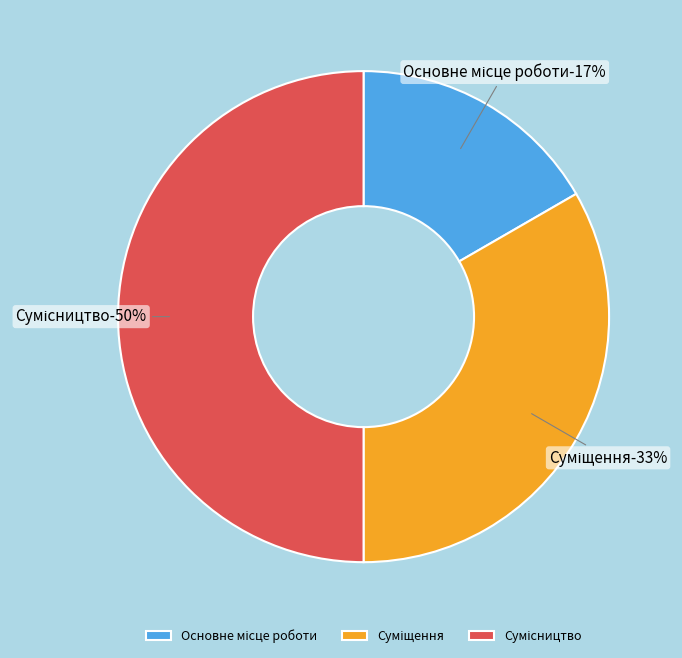

Between Суміщення and Сумісництво, which is larger?

Сумісництво